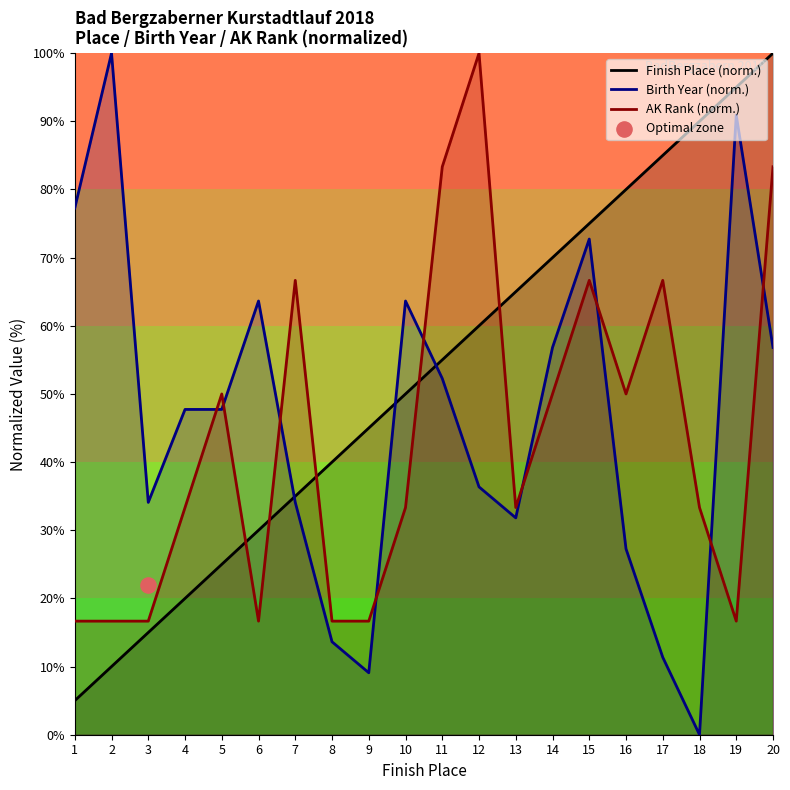

What is the total value across all series at 4?

101.1